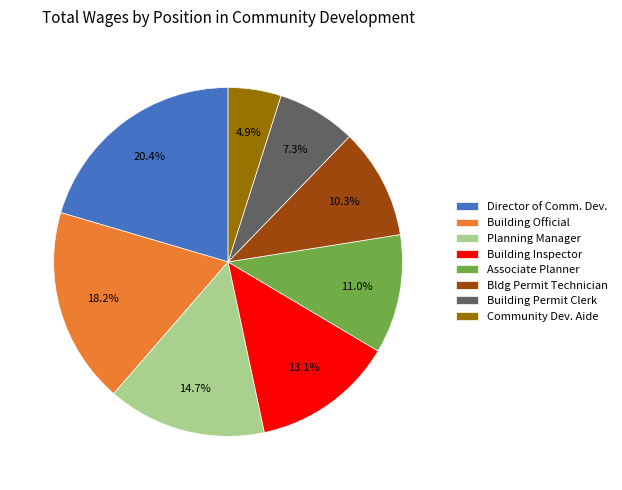

The Building Permit Clerk slice represents 7% of the pie. True or false?

True